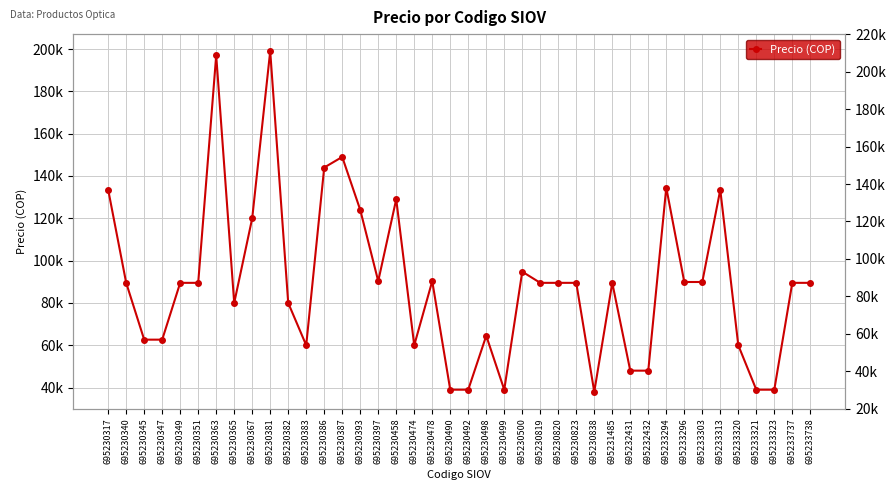

Reading right to left, what are all the values shown in this chart?

695233738=89500	695233737=89500	695233323=39000	695233321=39000	695233320=60000	695233313=133500	695233303=89900	695233296=89900	695233294=134500	695232432=48000	695232431=48000	695231485=89500	695230838=38000	695230823=89500	695230820=89500	695230819=89500	695230500=94775	695230499=39000	695230498=64500	695230492=39000	695230490=39000	695230478=90300	695230474=60000	695230458=129000	695230397=90300	695230393=124000	695230387=149000	695230386=144000	695230383=60000	695230382=80000	695230381=199000	695230367=120000	695230365=80000	695230363=197000	695230351=89500	695230349=89500	695230347=62650	695230345=62650	695230340=89500	695230317=133500